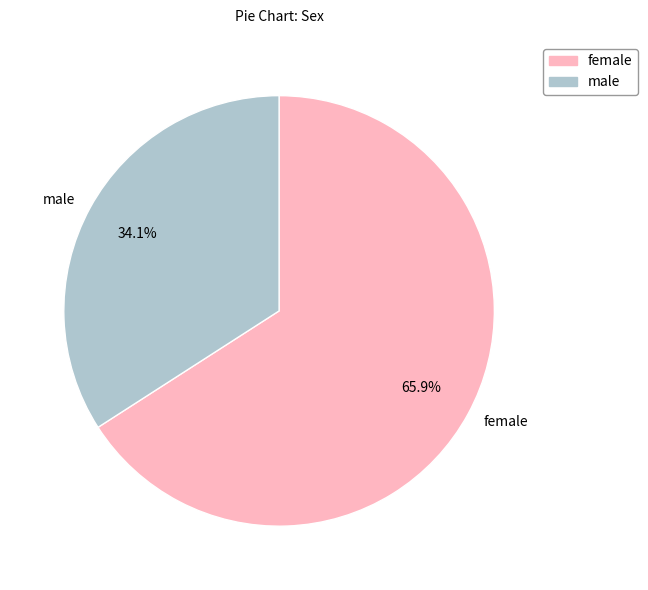

How much of the chart is everything except female?

34.1%